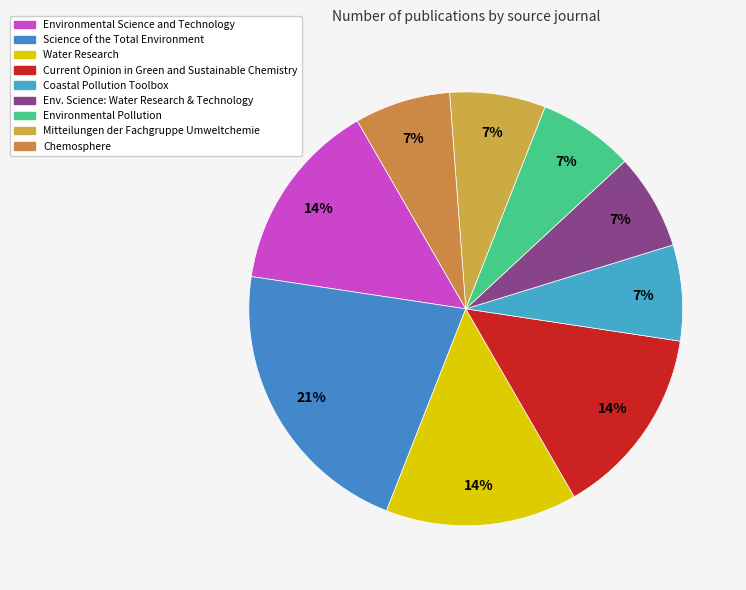

Count the number of slices in the pie.

9